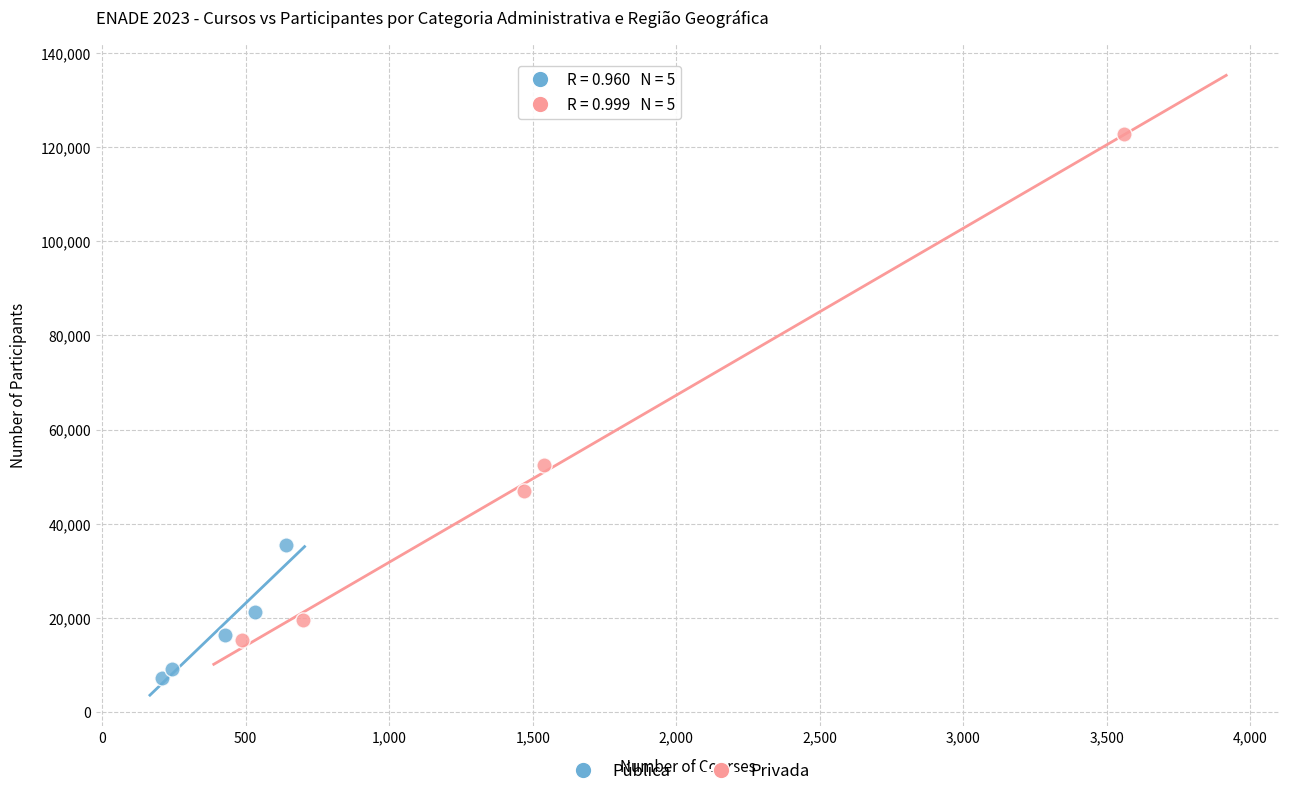

Which series reaches the maximum Y coordinate?

Privada